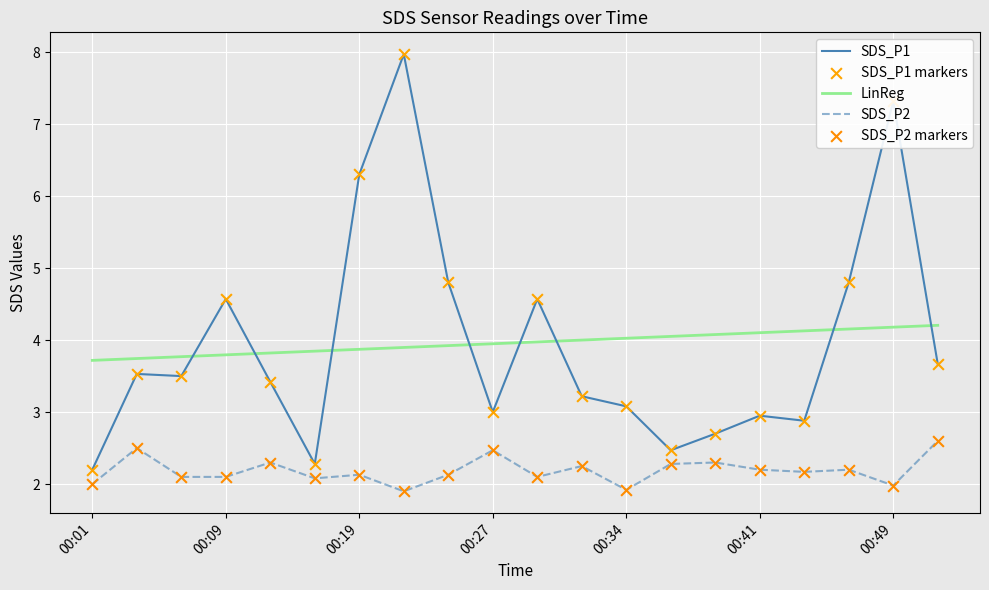

At how many categories does at least one series exceed 5?

3